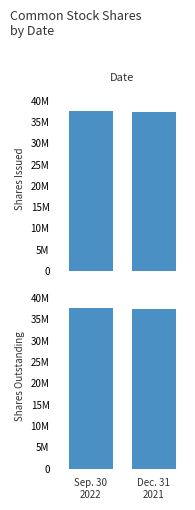

The Shares Outstanding series shows 54306250 at Sep. 30
2022. True or false?

False